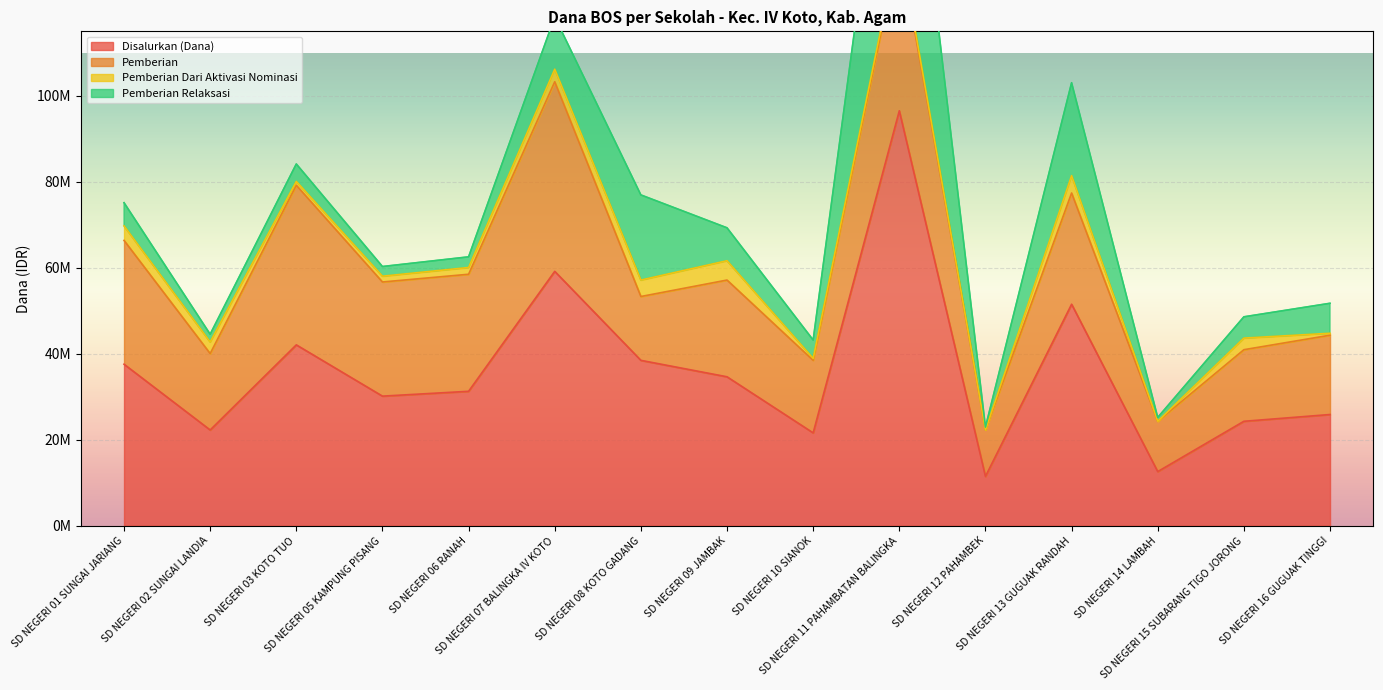

What is the total value across all series at SD NEGERI 03 KOTO TUO?

84150000